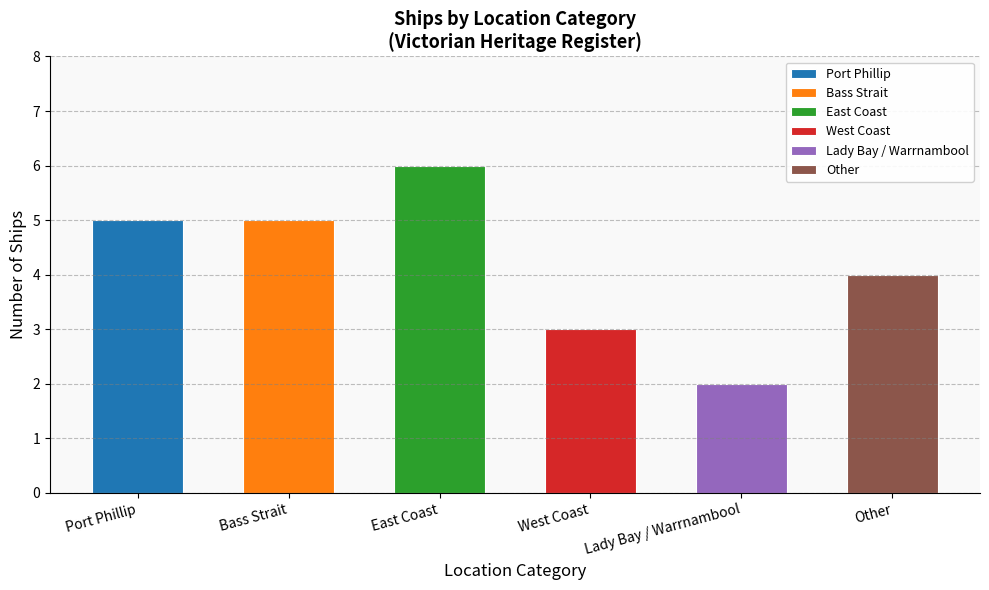

Between Port Phillip and West Coast, which is larger?

Port Phillip